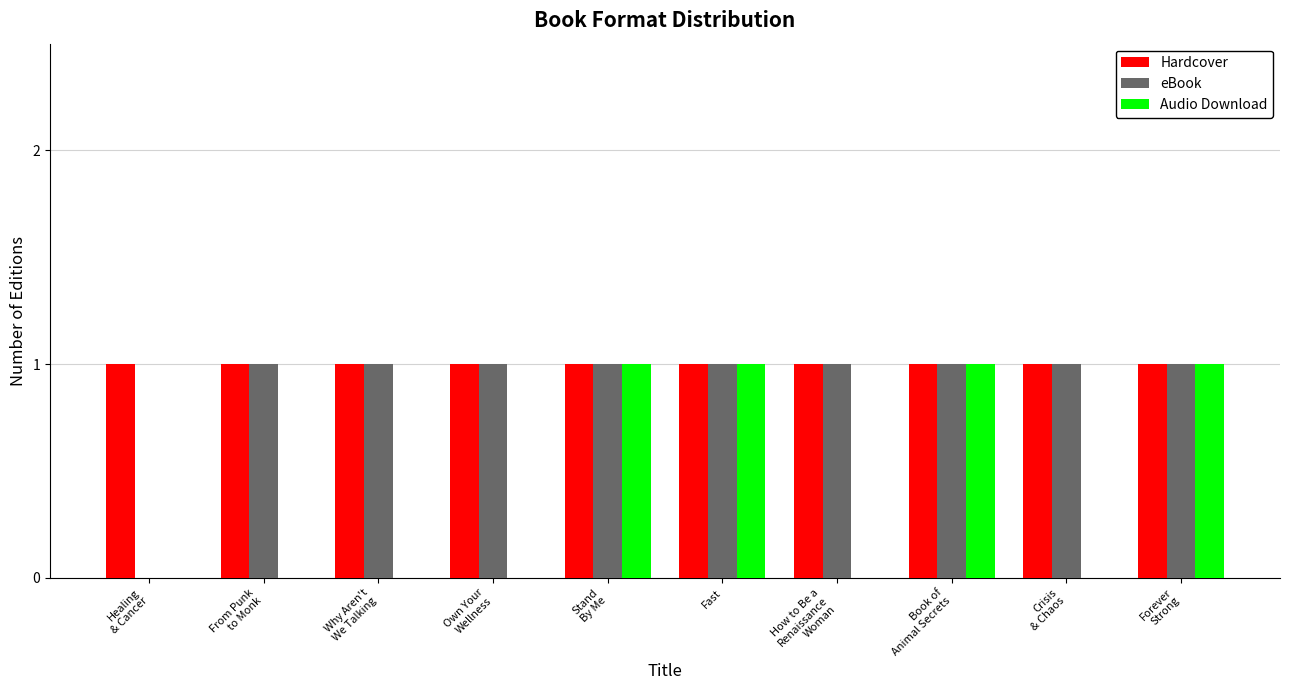

Is it true that eBook equals 0 at Fast?

False